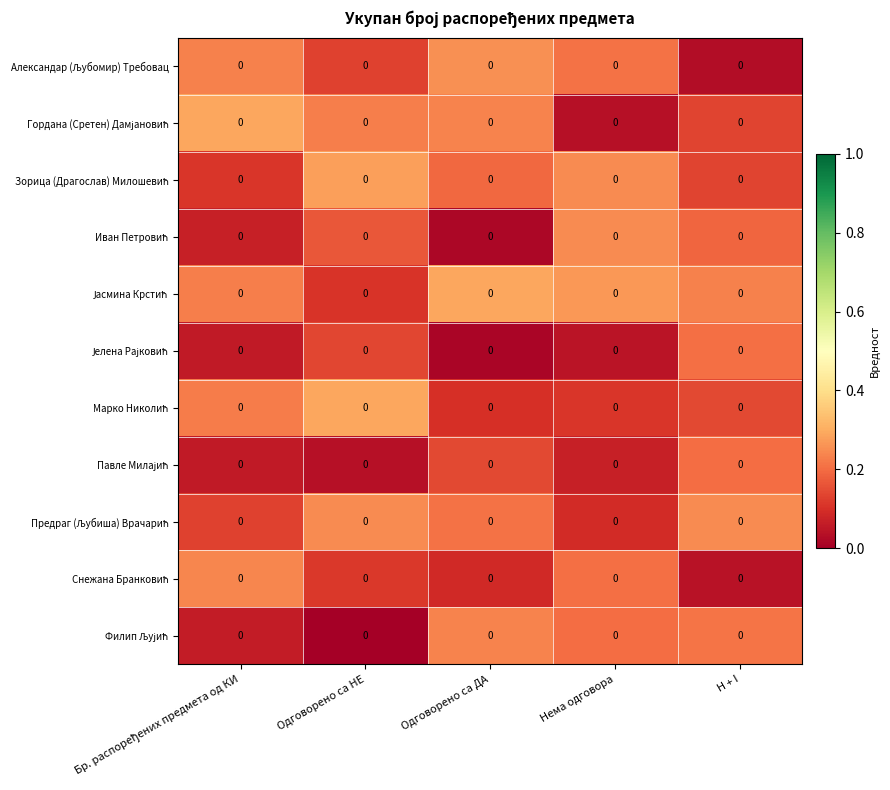

Which label corresponds to the largest value in the chart?

Бр. распоређених предмета од КИ